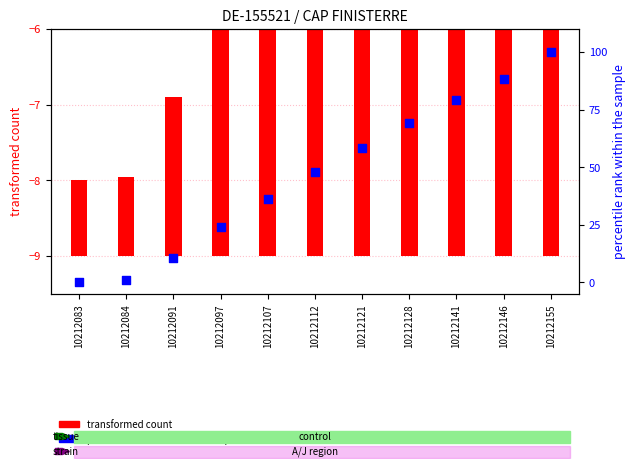

Which series has the largest Y range (max minus min)?

percentile rank within the sample